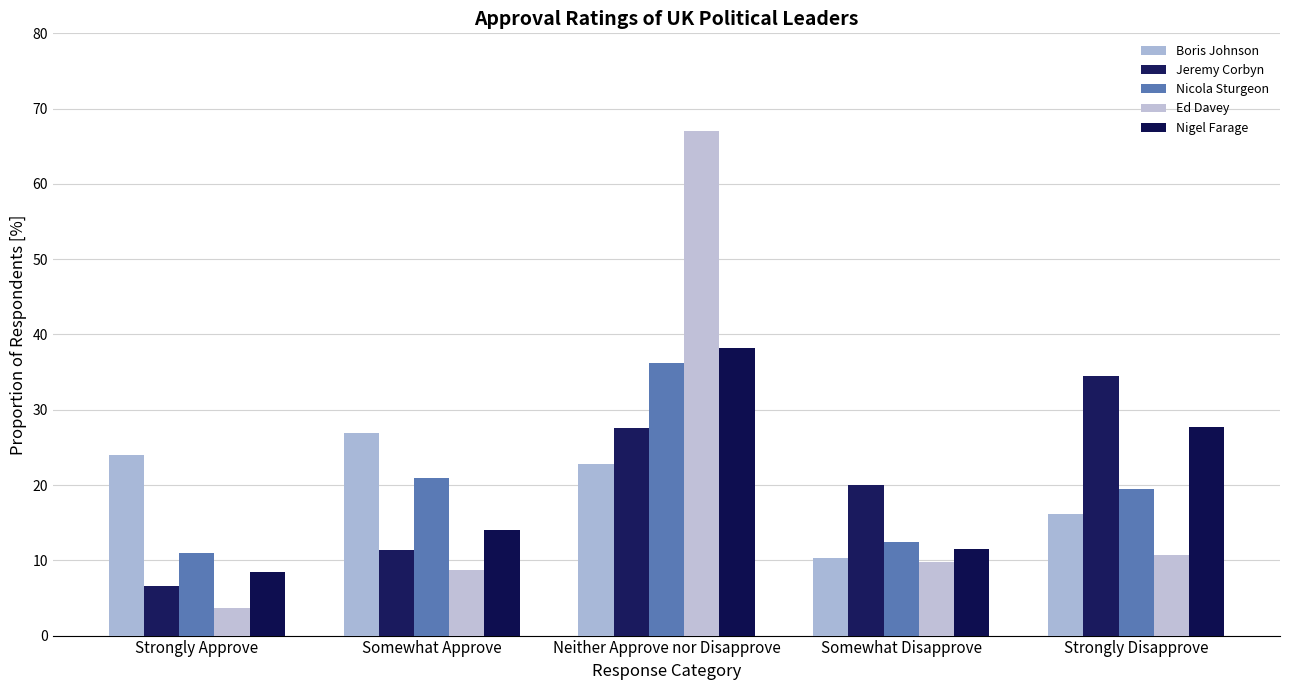

How many values in the Boris Johnson series are below 22?

2